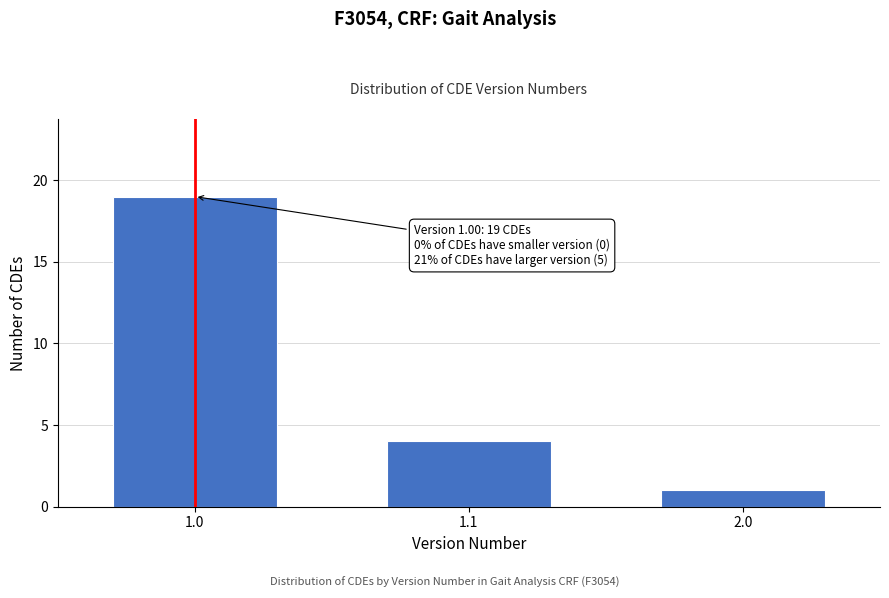

Reading left to right, transcribe all the data shown in this chart.

19	4	1